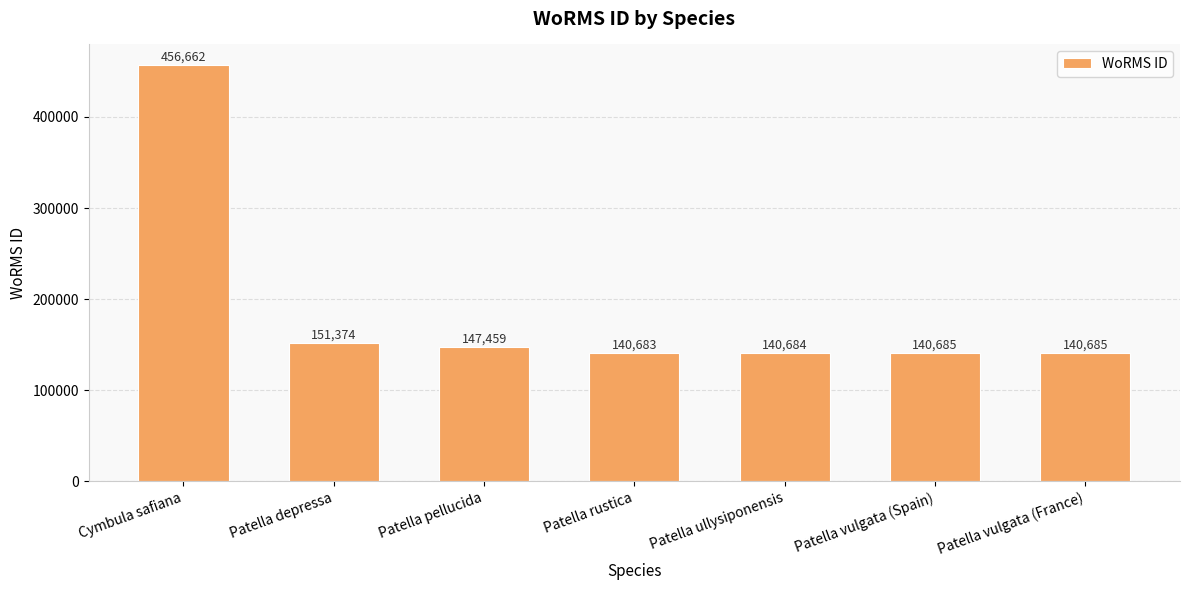

What is the value of the 3rd bar from the left?

147459